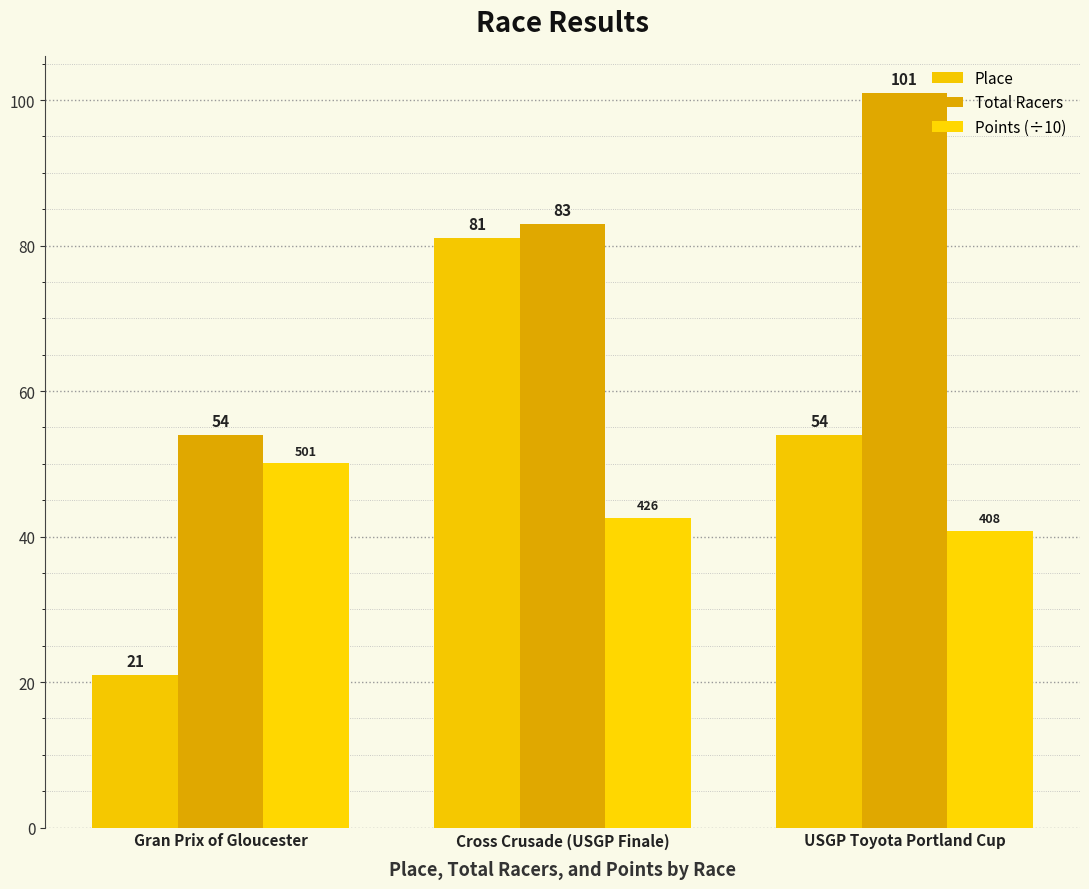

The Place series shows 32.1 at Gran Prix of Gloucester. True or false?

False